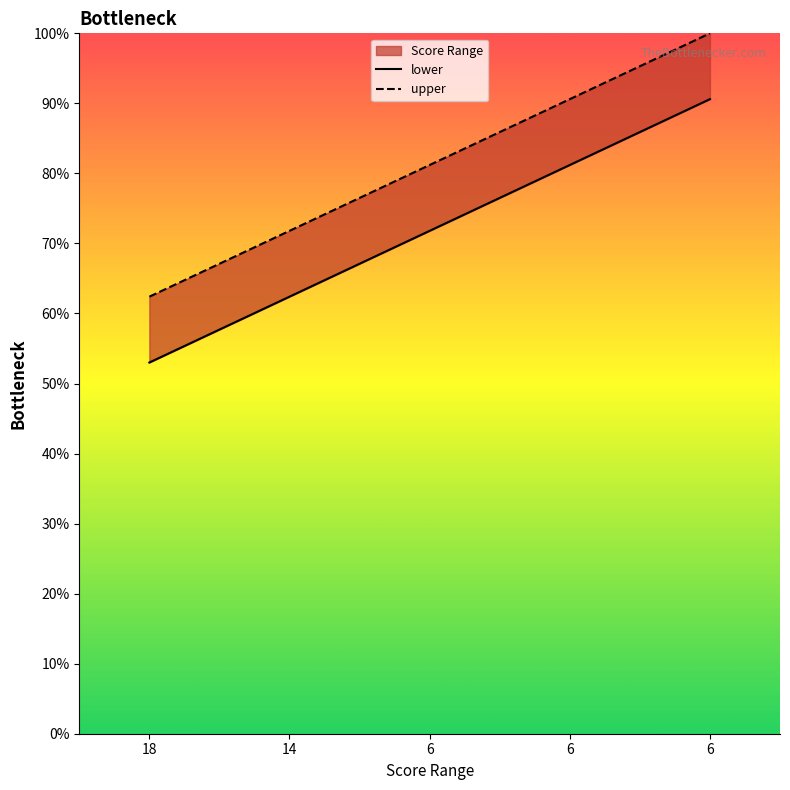

What value does the upper series have at 6?

0.8